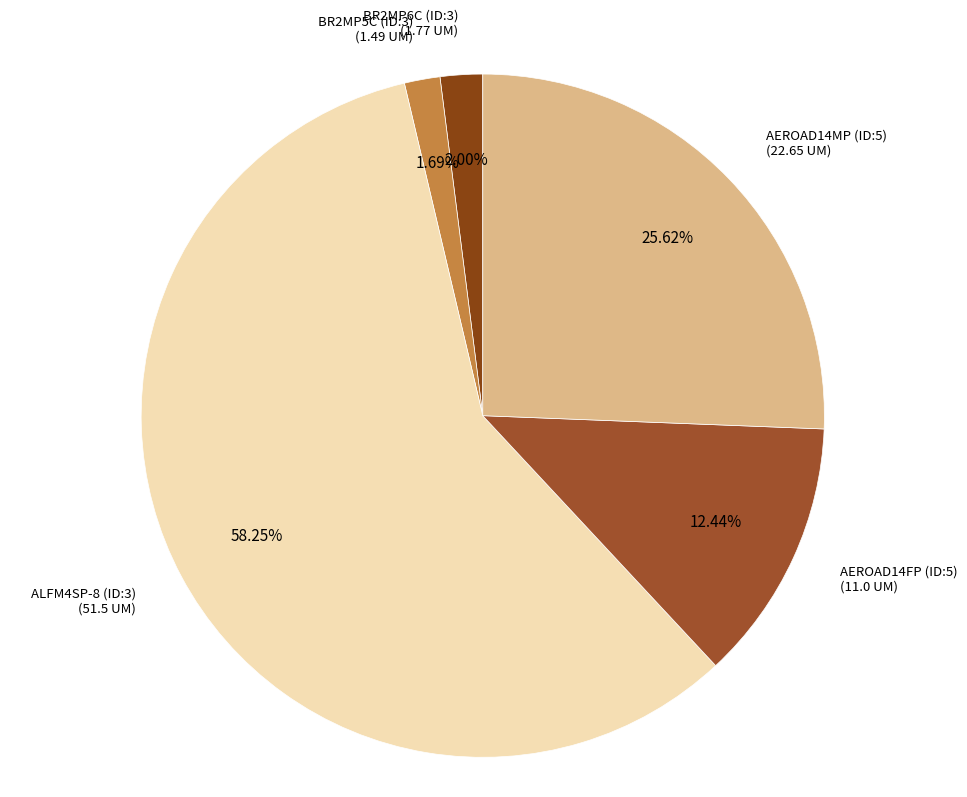

Rank the categories by value from highest to lowest.

ALFM4SP-8 (ID:3), AEROAD14MP (ID:5), AEROAD14FP (ID:5), BR2MP6C (ID:3), BR2MP5C (ID:3)